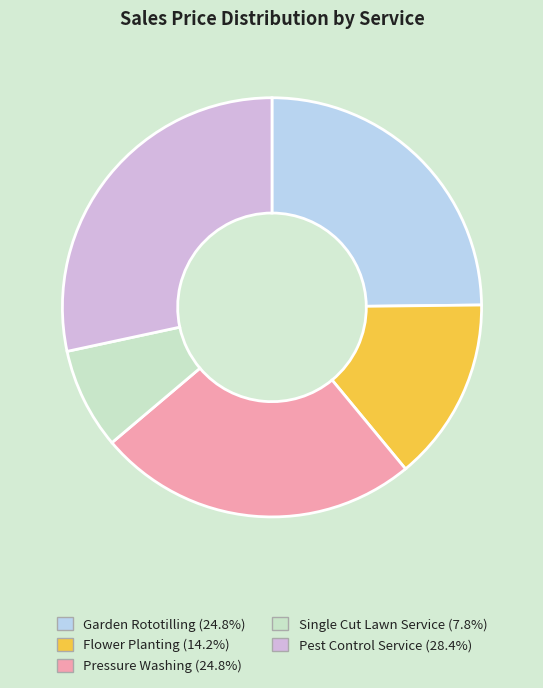

What is the ratio of the value at Flower Planting to the value at Pest Control Service?

0.5